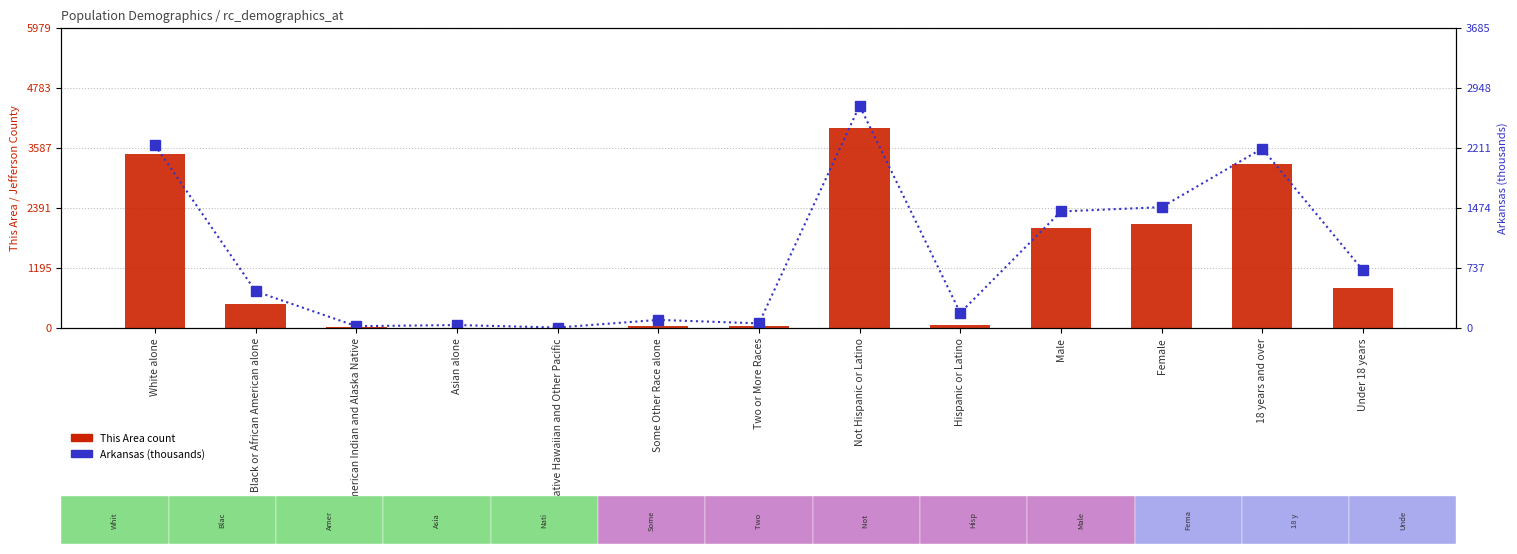

How many values in the This Area series exceed 476?

6